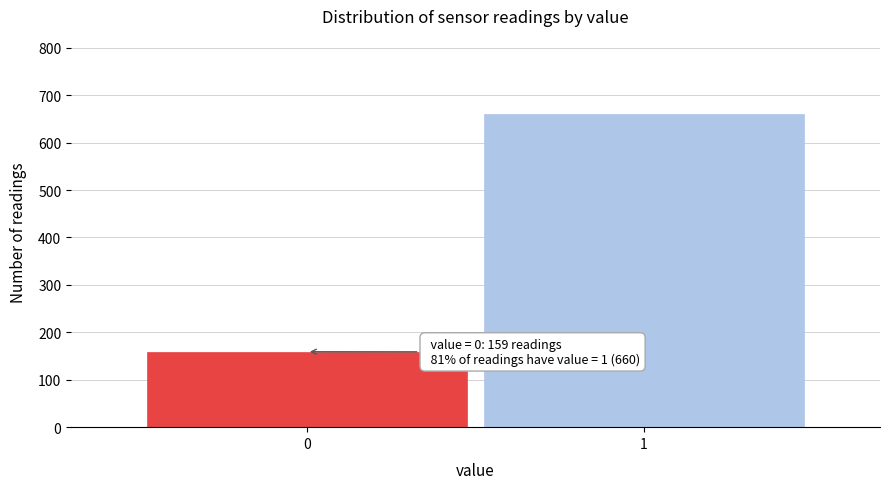

Reading left to right, extract all data points from this chart.

159	660